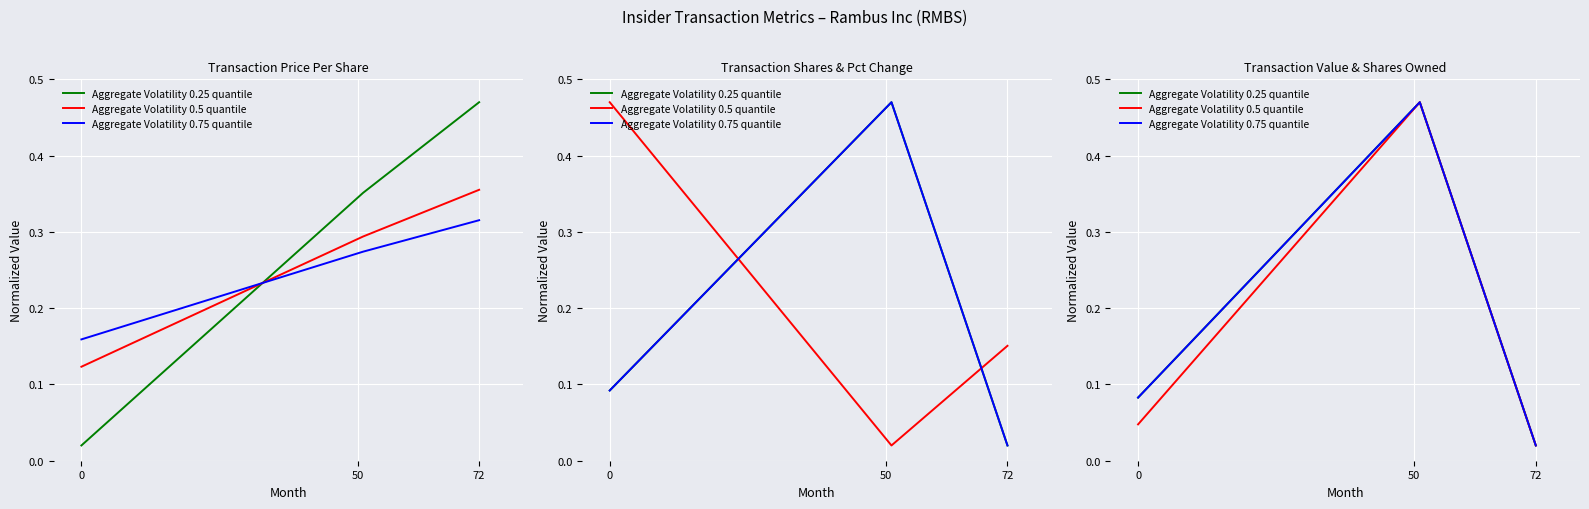

What is the difference between the maximum and minimum values in the transactionValue series?

0.5